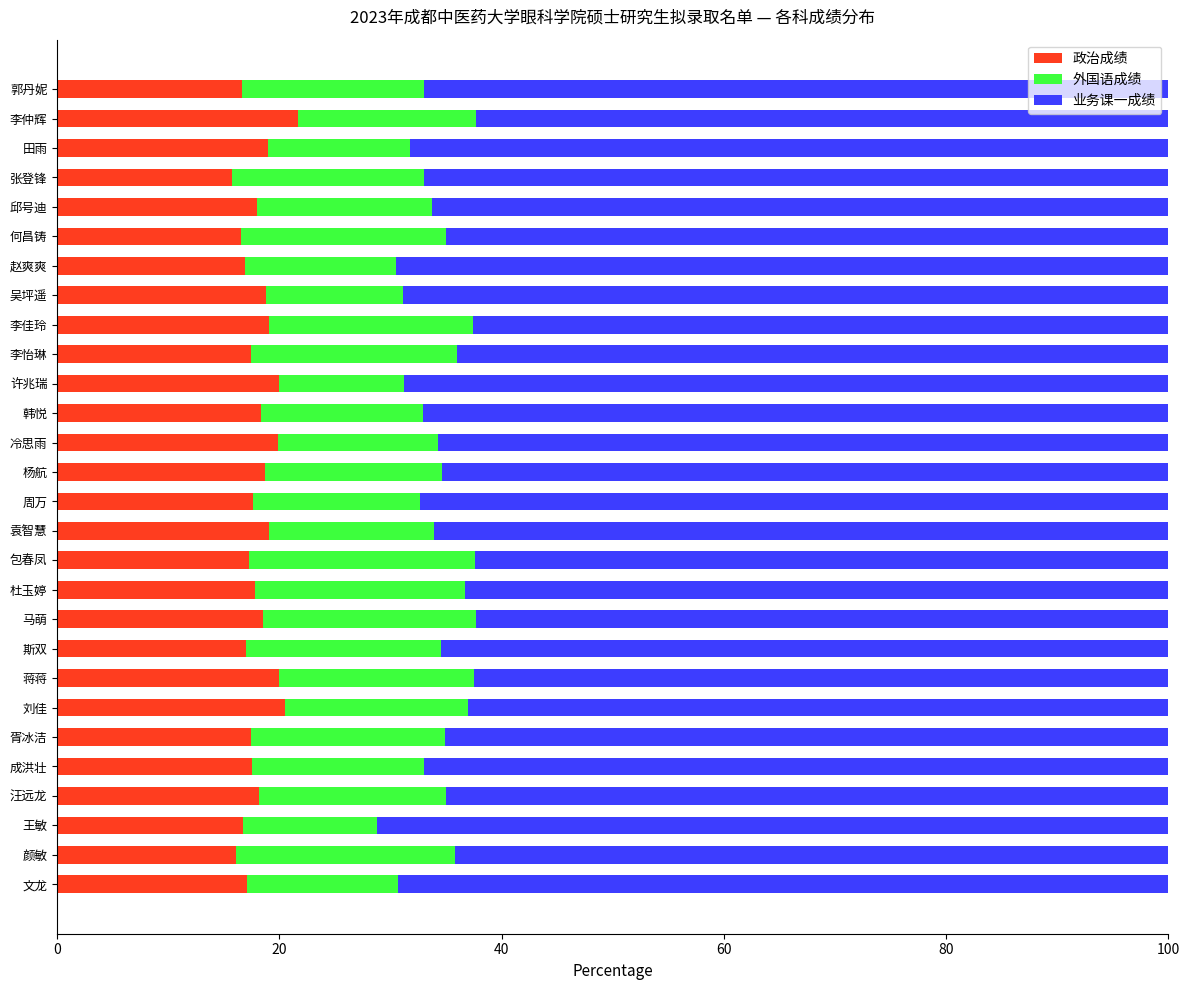

What is the difference between the maximum and second lowest values in the 政治成绩 series?

5.5